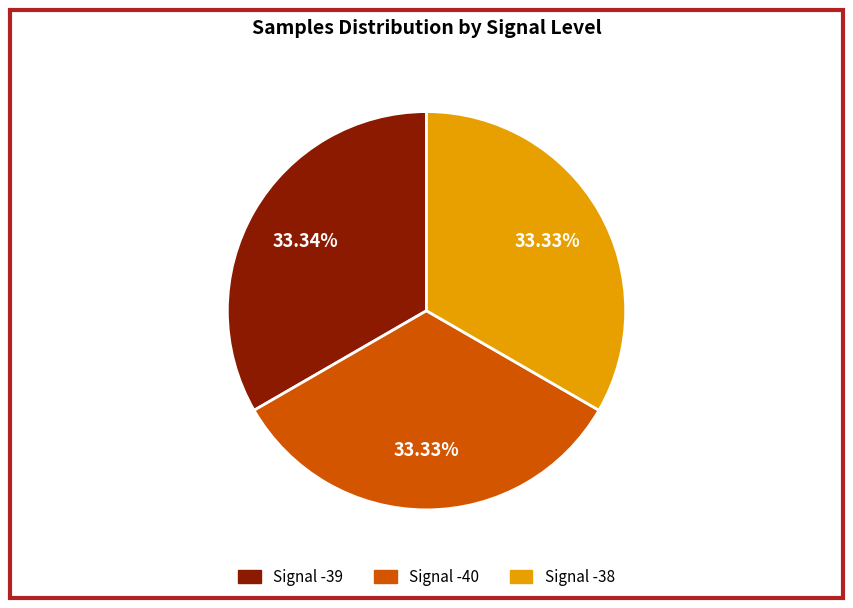

Is there any slice that represents more than half of the pie?

No